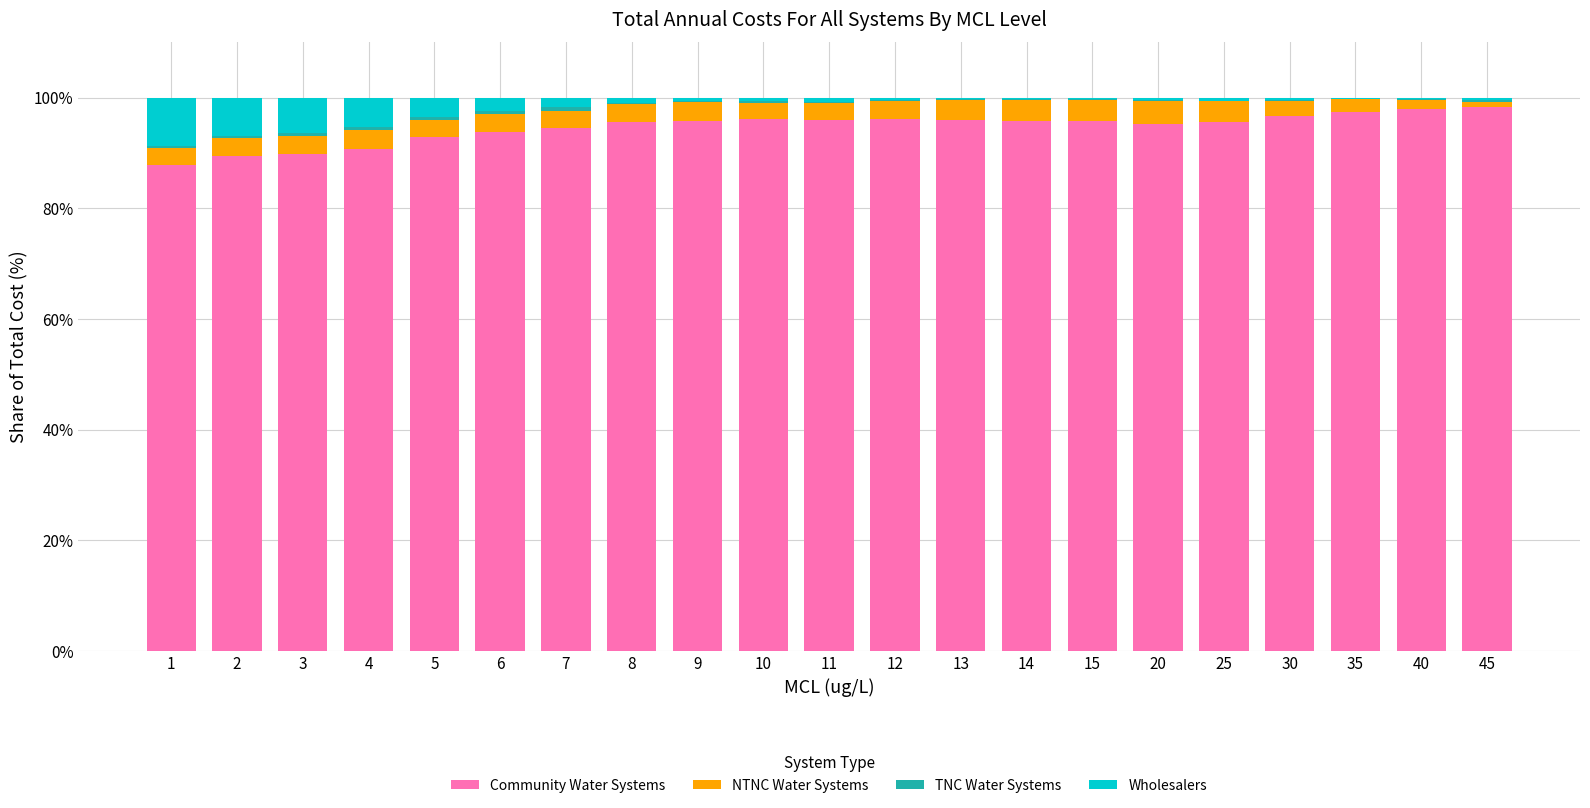

The Community Water Systems series shows 171.2 at 30. True or false?

False